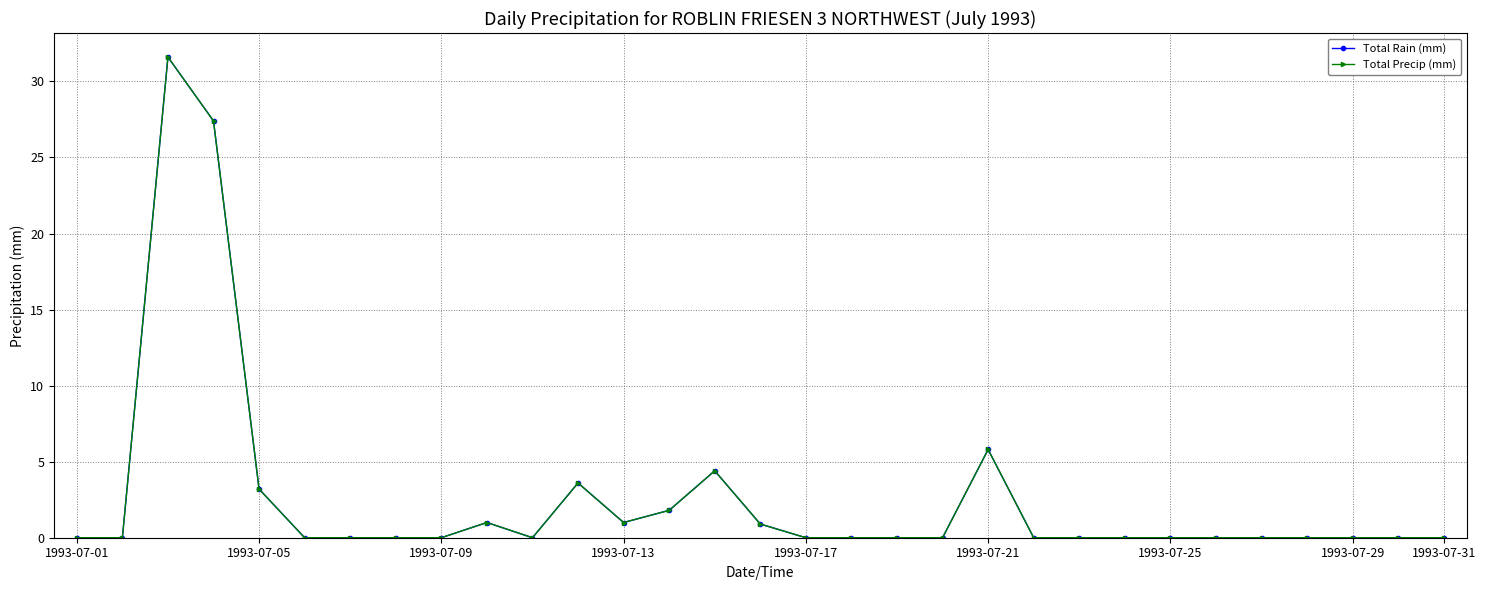

What is the sum of all Total Rain (mm) values?

80.7